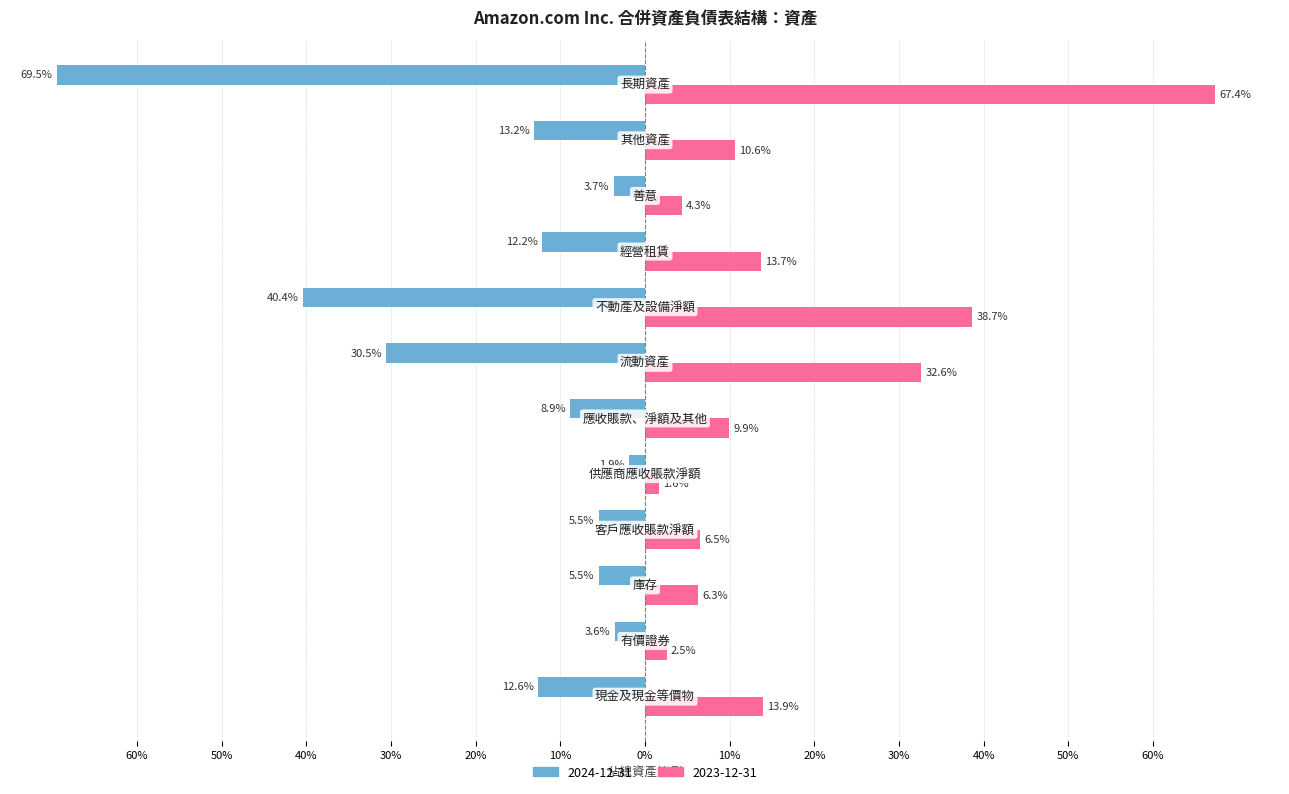

Rank the categories by 2023-12-31 value from highest to lowest.

長期資產, 不動產及設備淨額, 流動資產, 現金及現金等價物, 經營租賃, 其他資產, 應收賬款、淨額及其他, 客戶應收賬款淨額, 庫存, 善意, 有價證券, 供應商應收賬款淨額